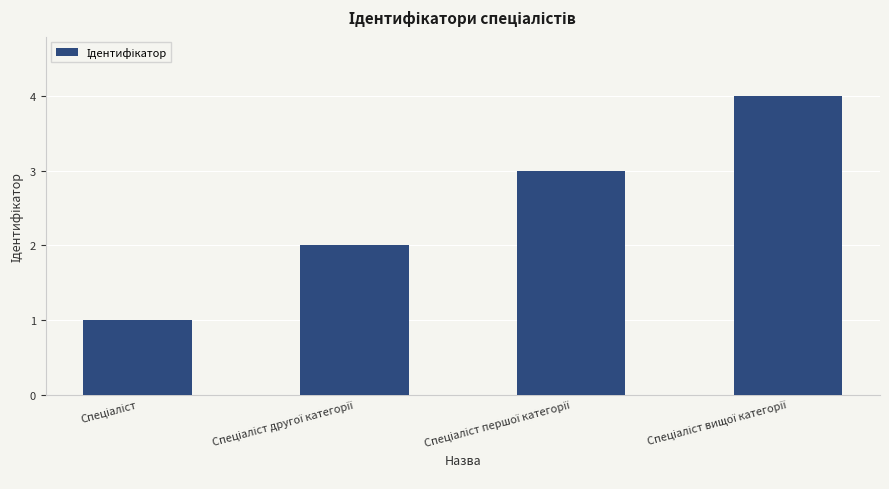

How many values are between 2 and 4?

3